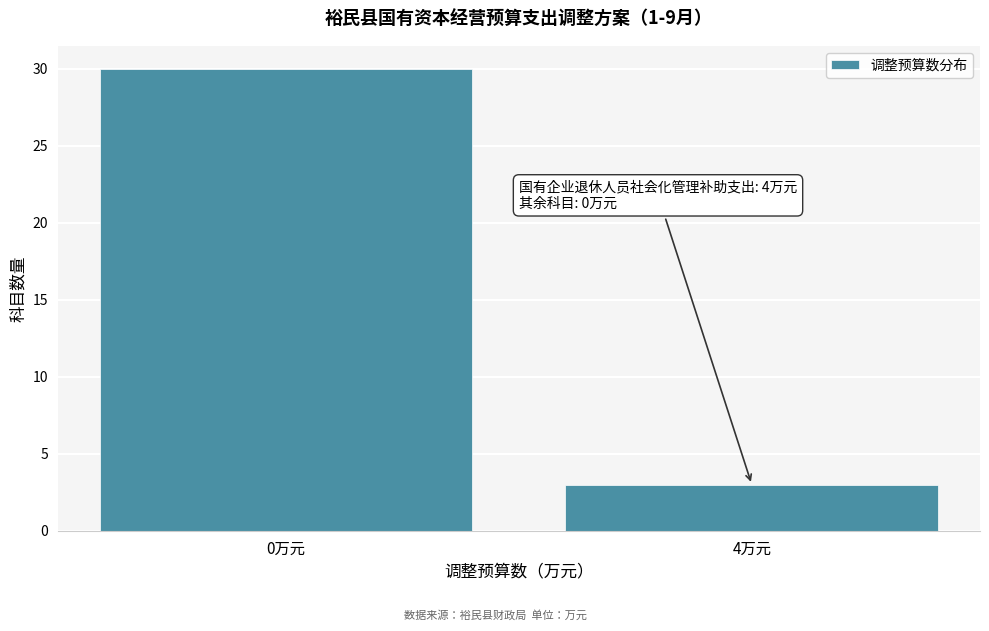

Reading right to left, extract all data points from this chart.

3	30